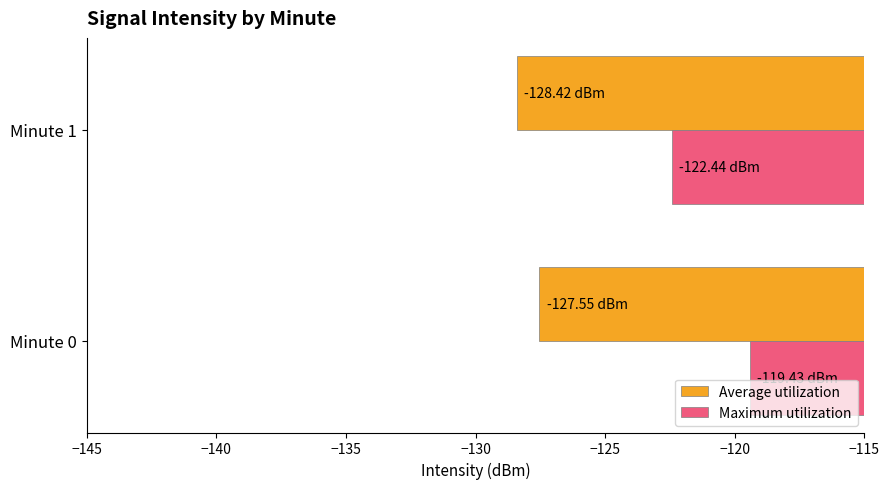

What is the difference between the Average utilization values at Minute 1 and Minute 0?

0.9